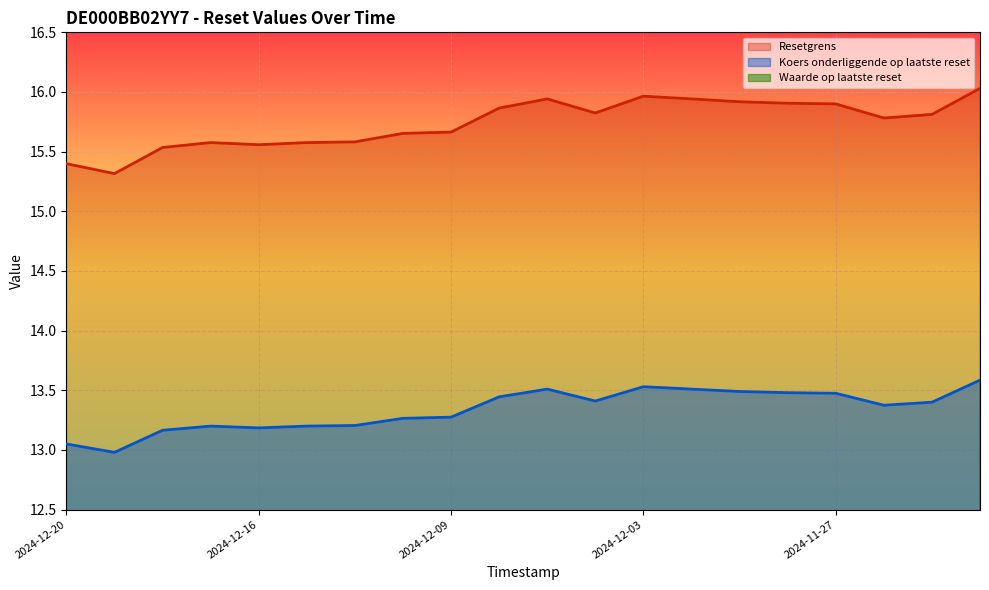

Reading left to right, extract all data points from this chart.

Resetgrens: 15.4	15.3	15.5	15.6	15.6	15.6	15.6	15.7	15.7	15.9	15.9	15.8	16.0	15.9	15.9	15.9	15.9	15.8	15.8	16.0
Koers onderliggende op laatste reset: 13.1	13.0	13.2	13.2	13.2	13.2	13.2	13.3	13.3	13.4	13.5	13.4	13.5	13.5	13.5	13.5	13.5	13.4	13.4	13.6
Waarde op laatste reset: 2.3	2.3	2.2	2.2	2.2	2.2	2.2	2.1	2.1	2.0	1.9	2.0	1.9	1.9	1.9	1.9	2.0	2.0	2.0	1.9